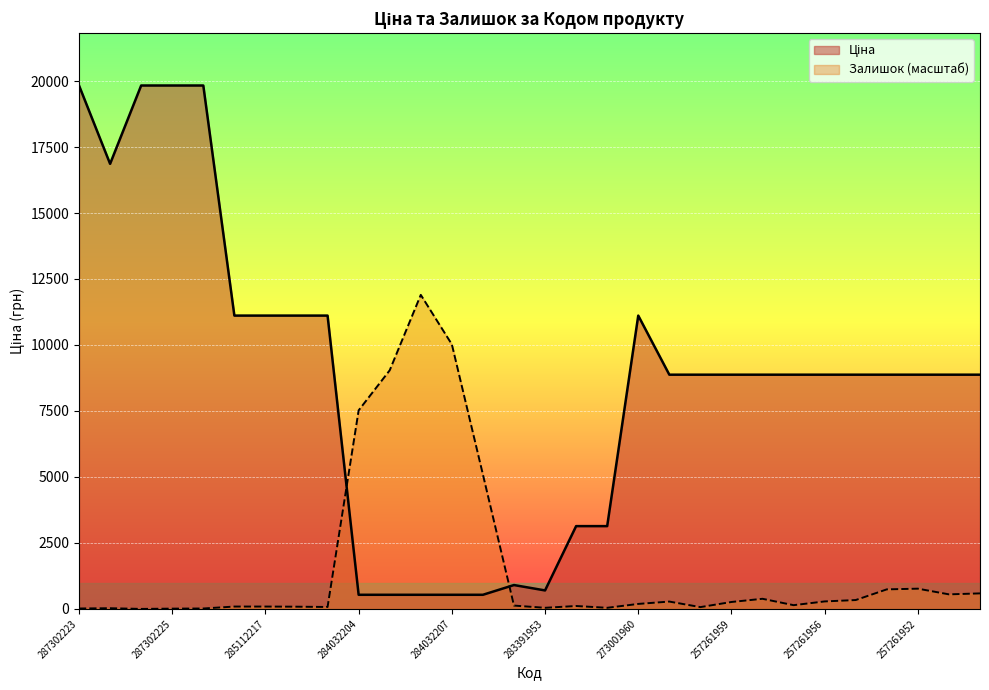

Count the number of categories in the chart.

30